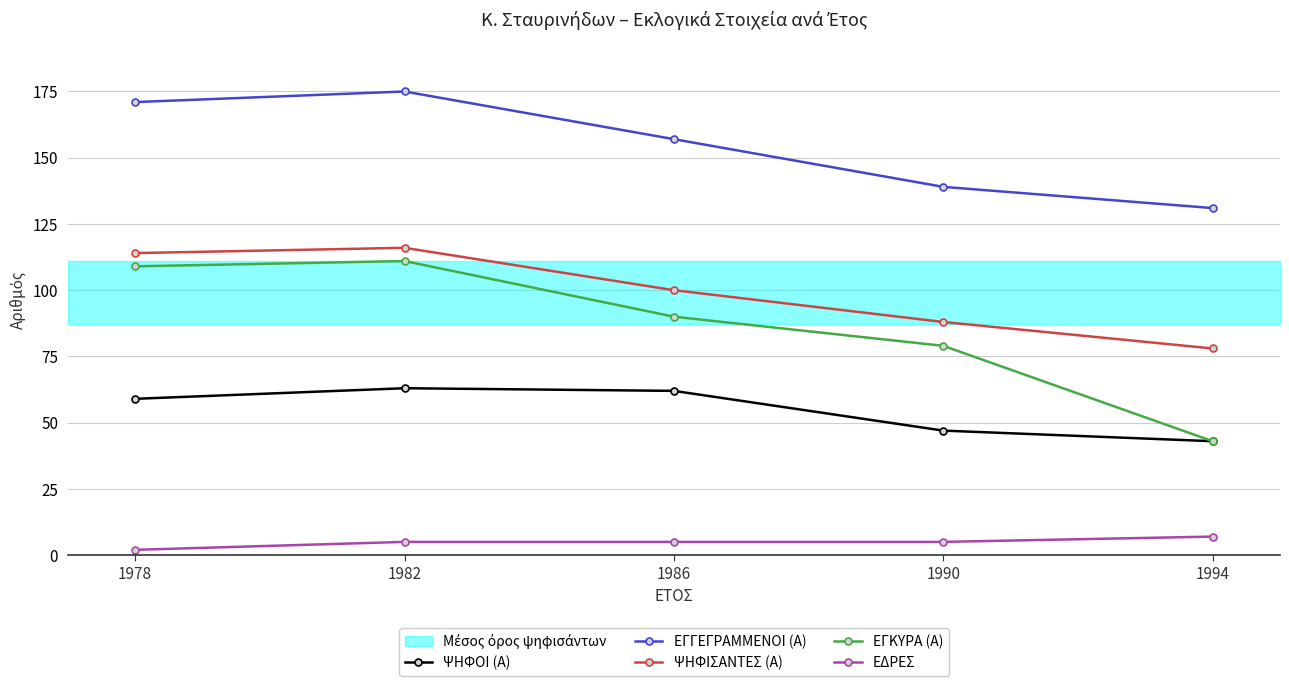

What is the value of the ΨΗΦΟΙ (Α) point at the 5th from the left?

43